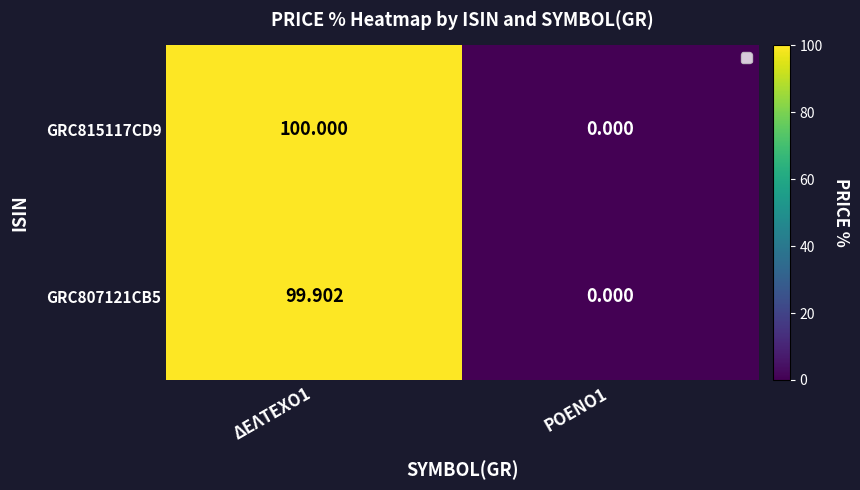

Is the value of GRC807121CB5 at ΔΕΛΤΕΧΟ1 greater than the value of GRC815117CD9 at ΡΟΕΝΟ1?

Yes